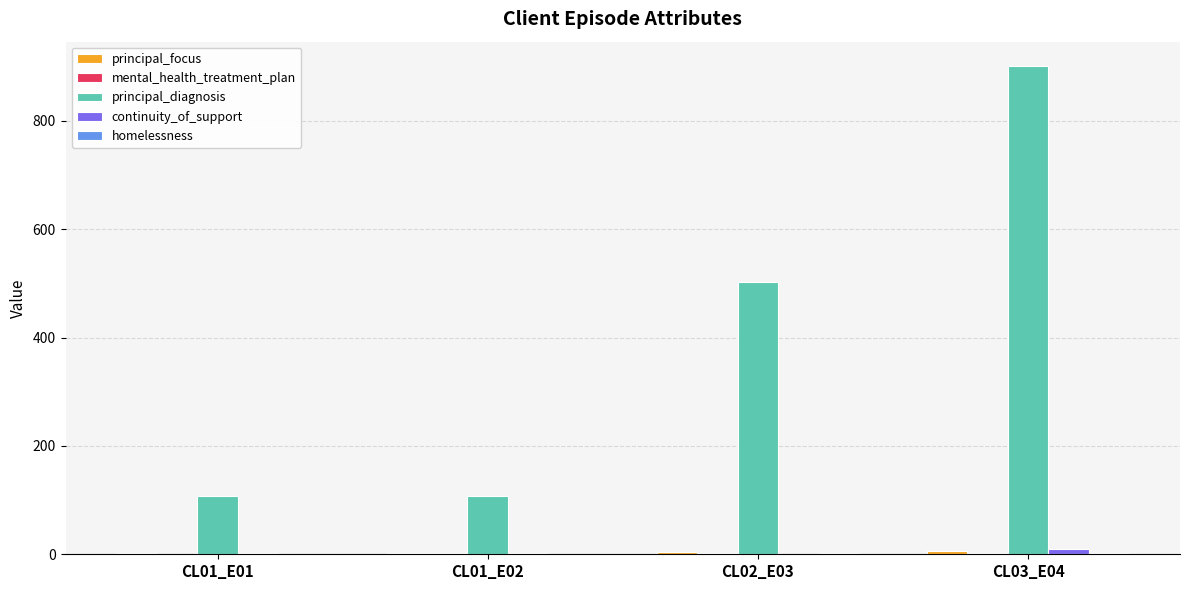

How many data points does each series have?

4